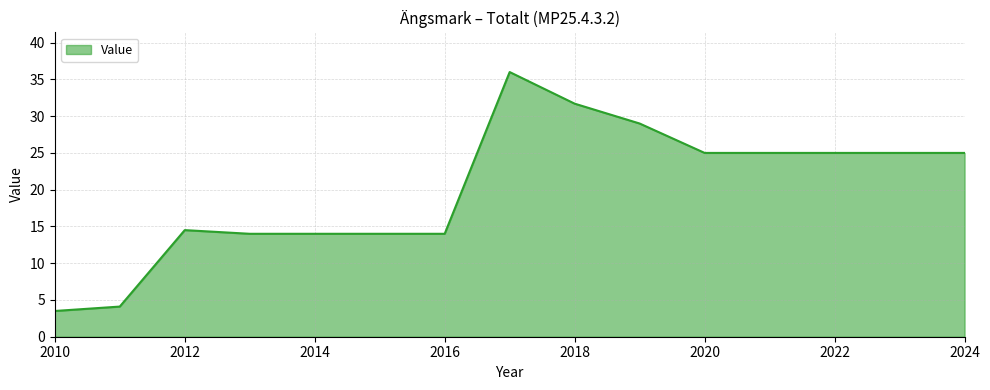

Reading left to right, what are all the values shown in this chart?

3.5	4.1	14.5	14.0	14.0	14.0	14.0	36.0	31.7	29.0	25.0	25.0	25.0	25.0	25.0